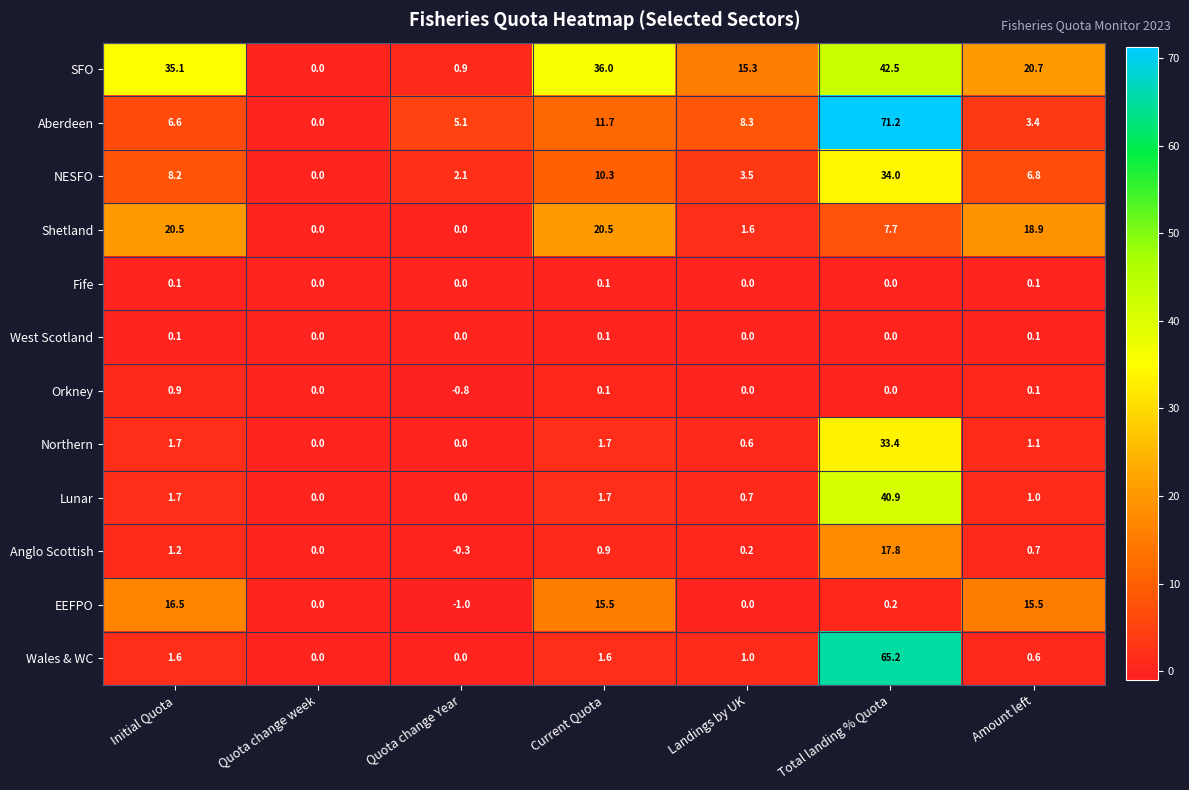

Between Landings by UK and Amount left, which series saw the biggest shift?

Shetland